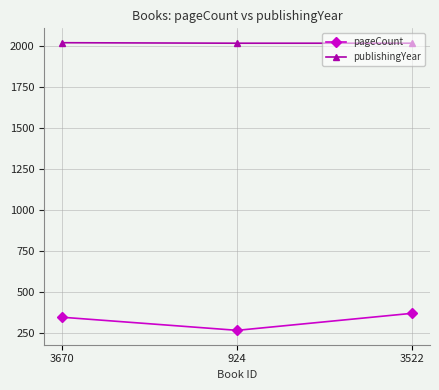

Is it true that publishingYear equals 2987 at 3670?

False